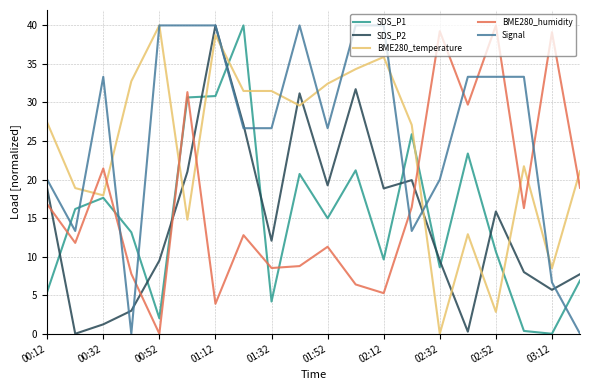

How many lines are shown in the chart?

5